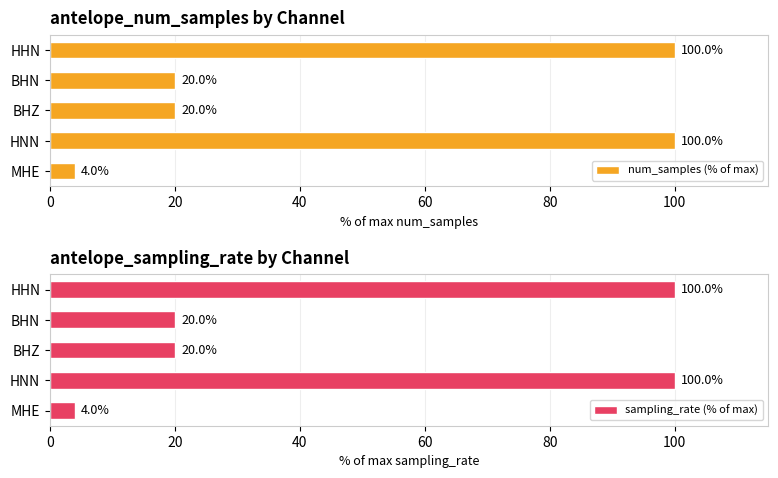

What is the maximum value shown in the chart?

100.0